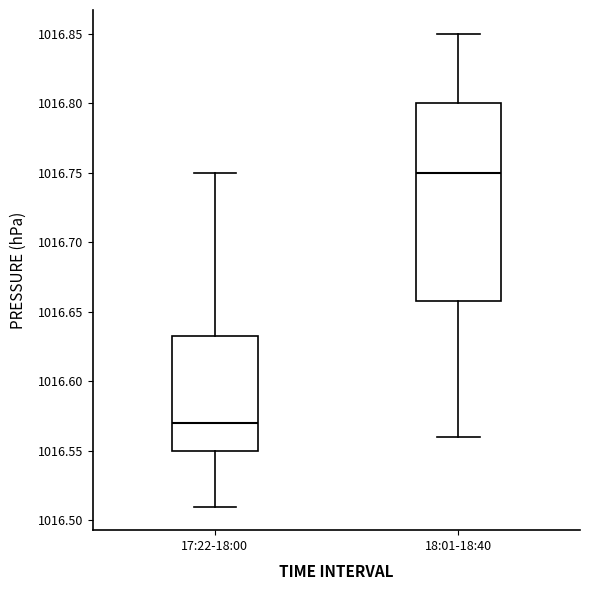

Which box has the lowest median line?

17:22-18:00